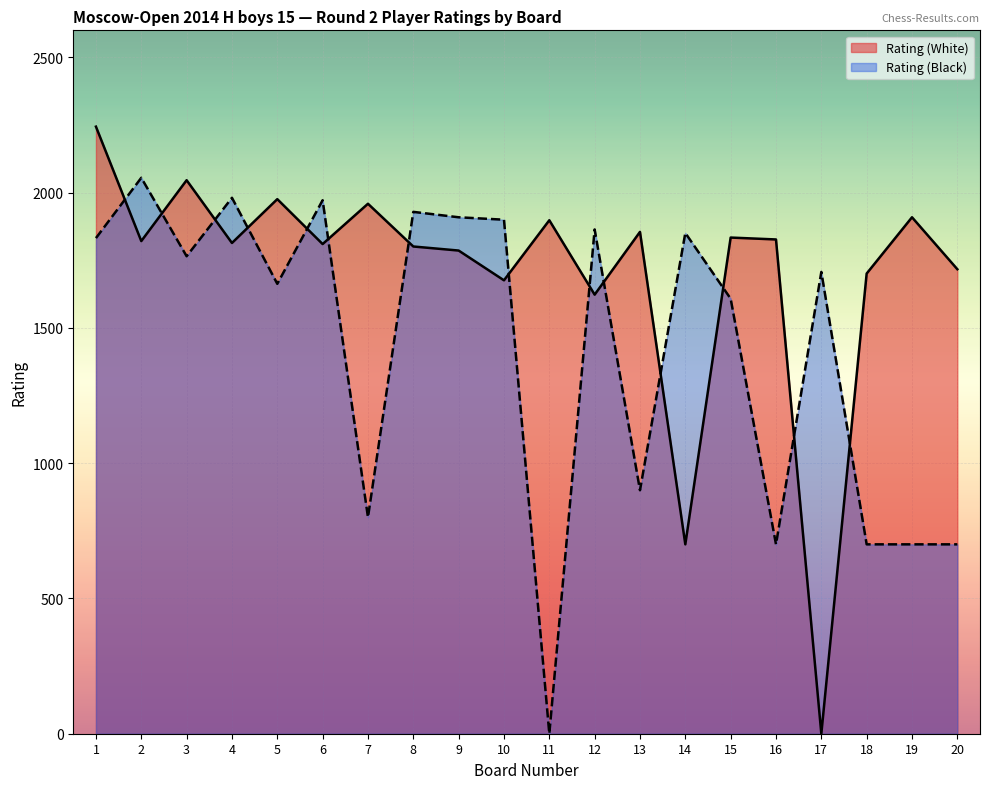

At how many categories does at least one series exceed 1626?

20